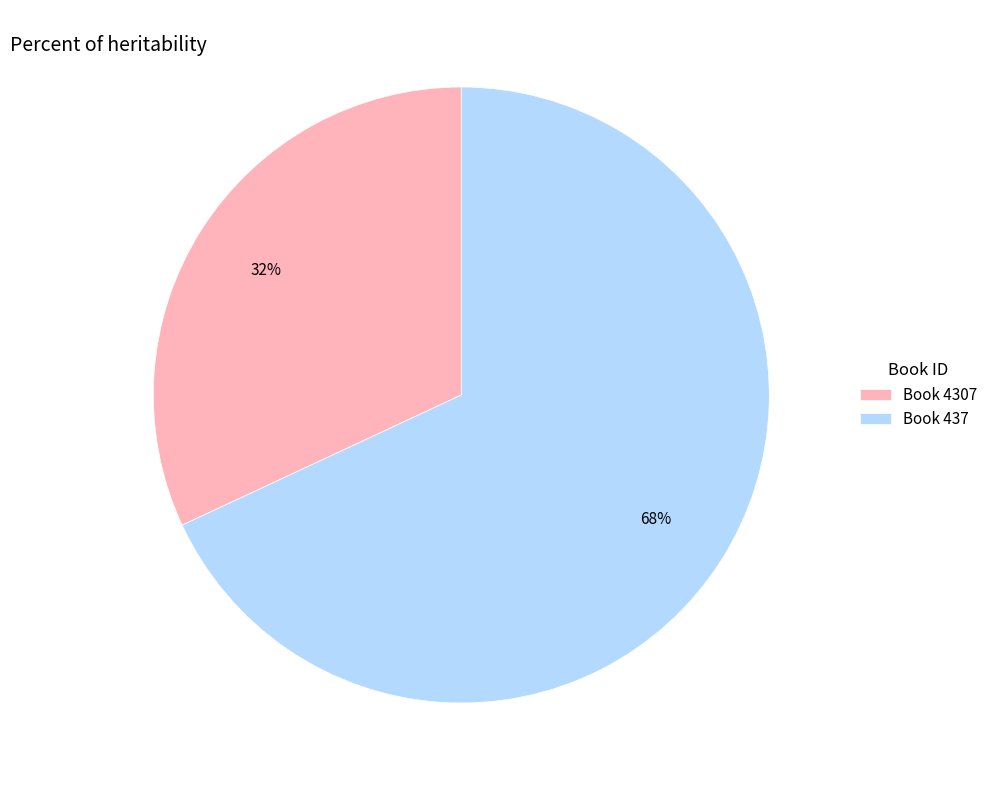

Does any single category account for the majority?

Yes